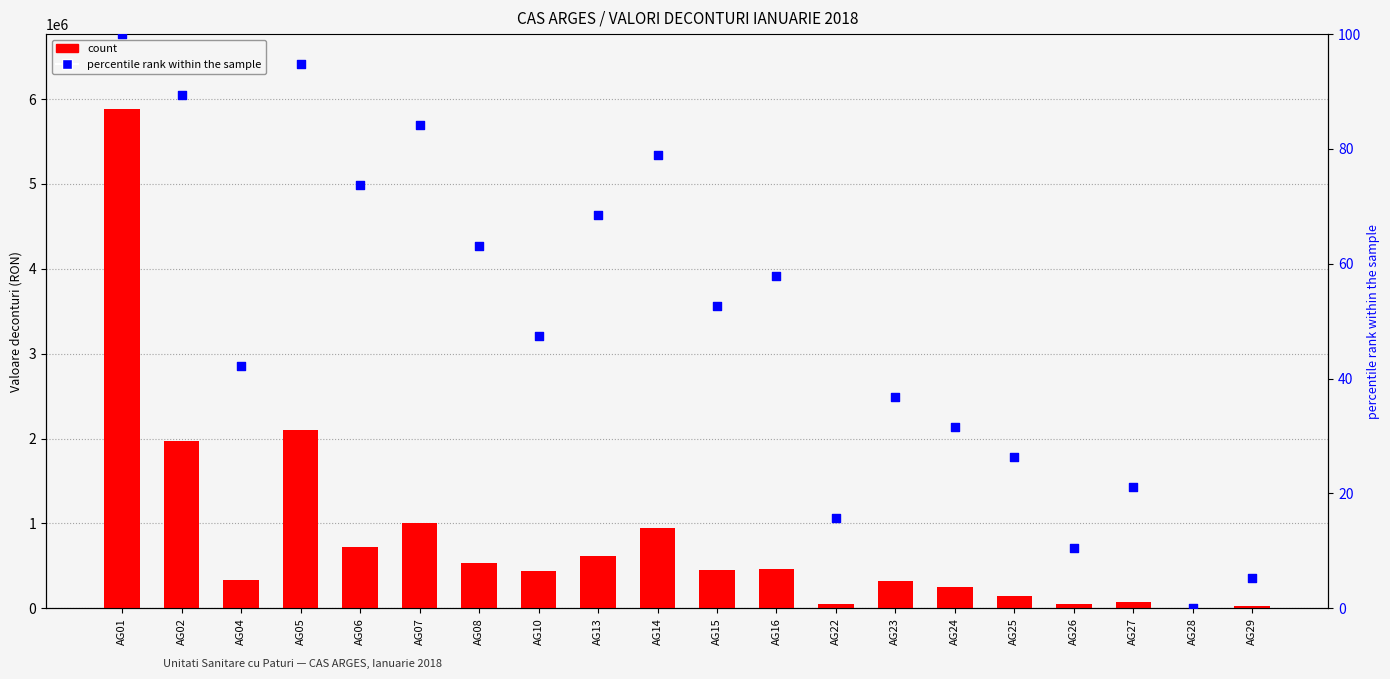

At how many categories does at least one series exceed 1247194?

3